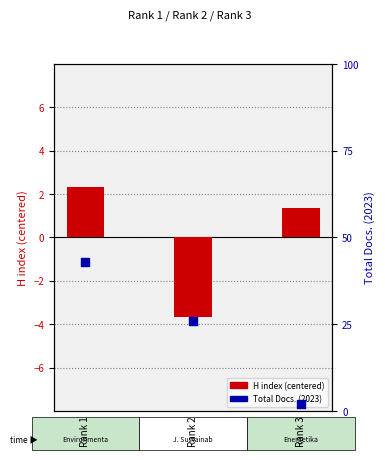

Which series contains the highest Y value?

Total Docs. (2023)